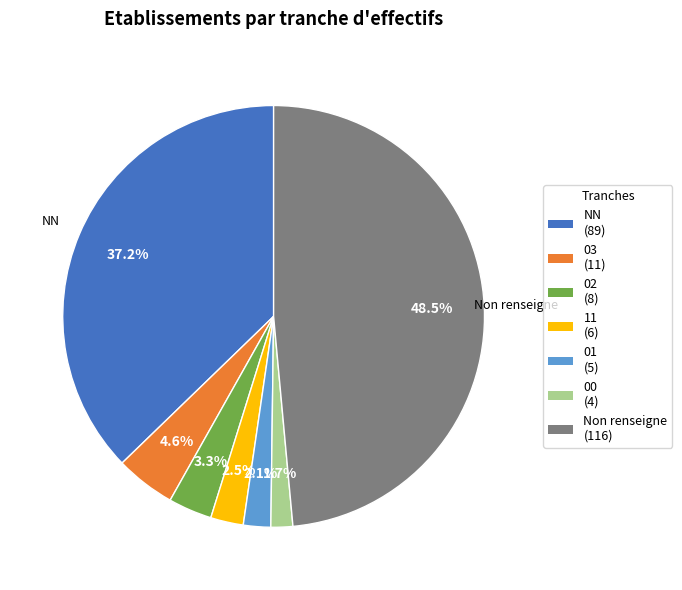

Is there any slice that represents more than half of the pie?

No